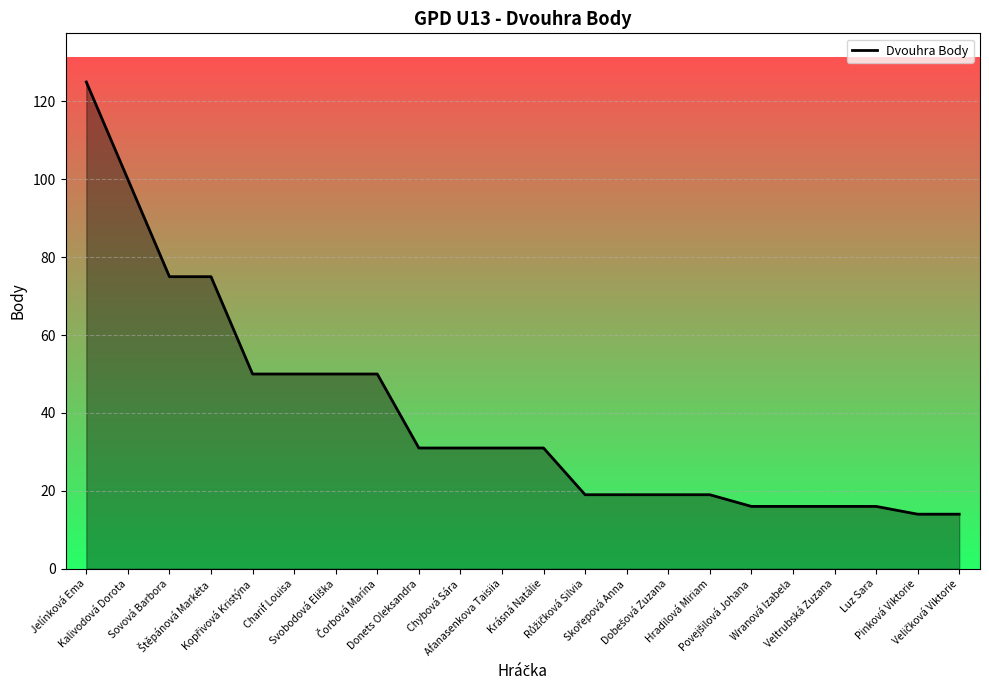

What is the smallest value displayed?

14